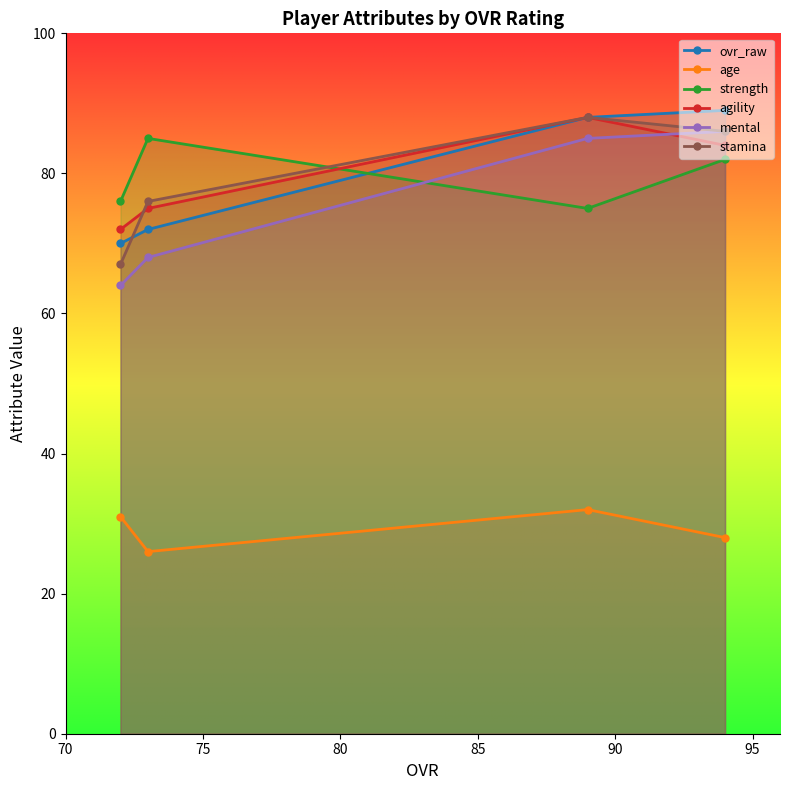

What is the sum of all age values?

117